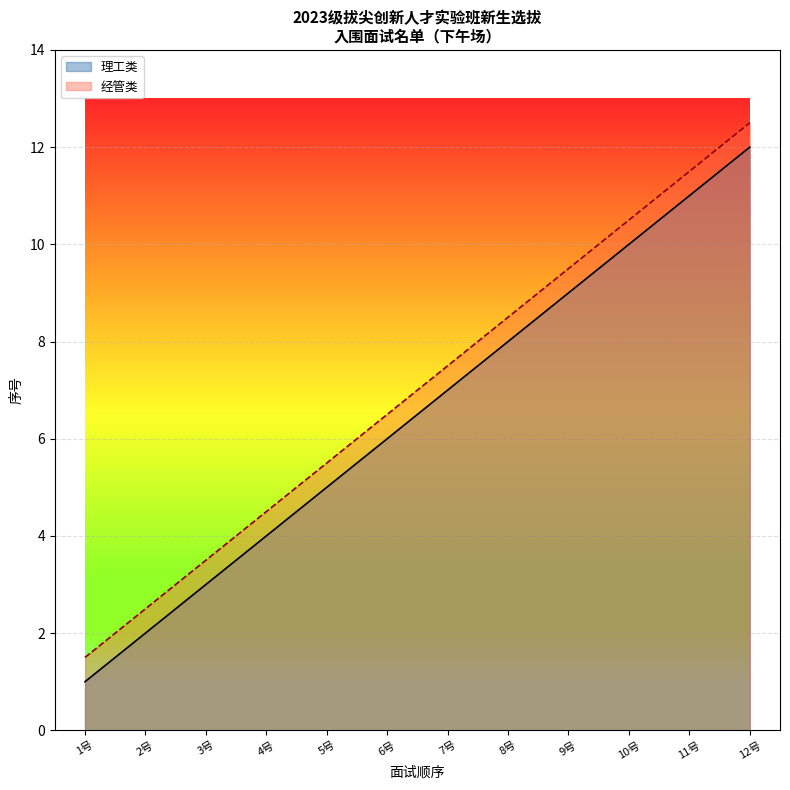

Is the value of 经管类 at 12号 greater than the value of 理工类 at 5号?

Yes